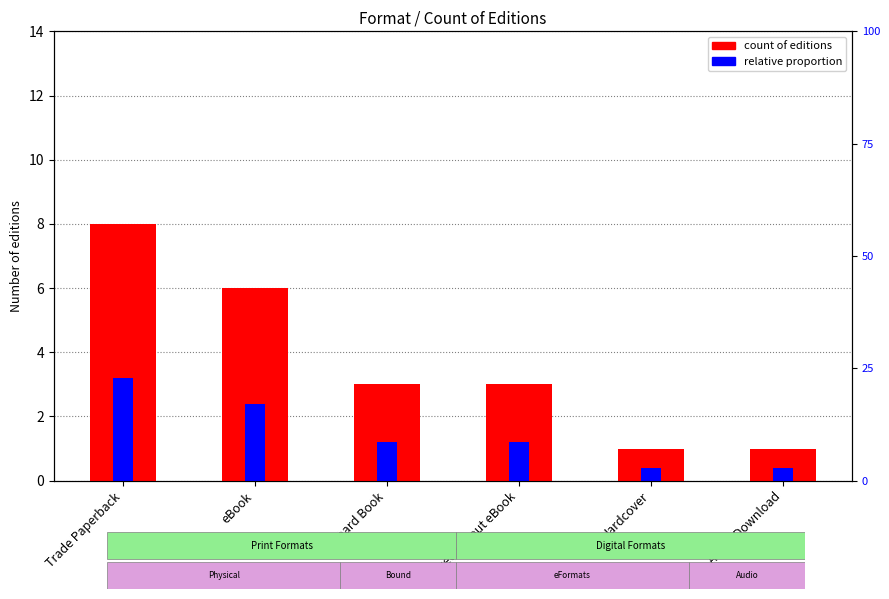

What is the difference between the second highest and minimum values in the count of editions series?

5.0